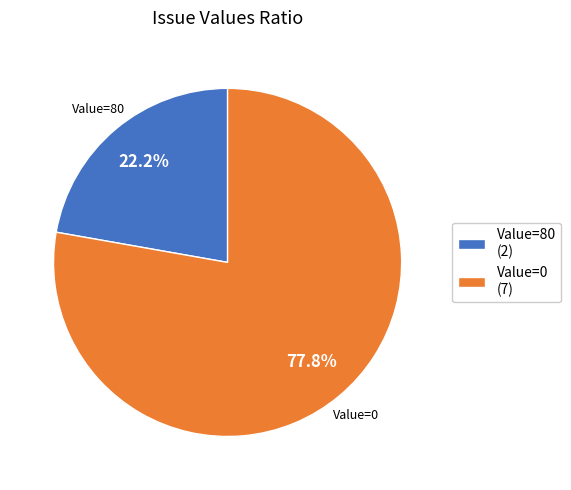

Which slice represents more than half of the pie?

Value=0 (7)